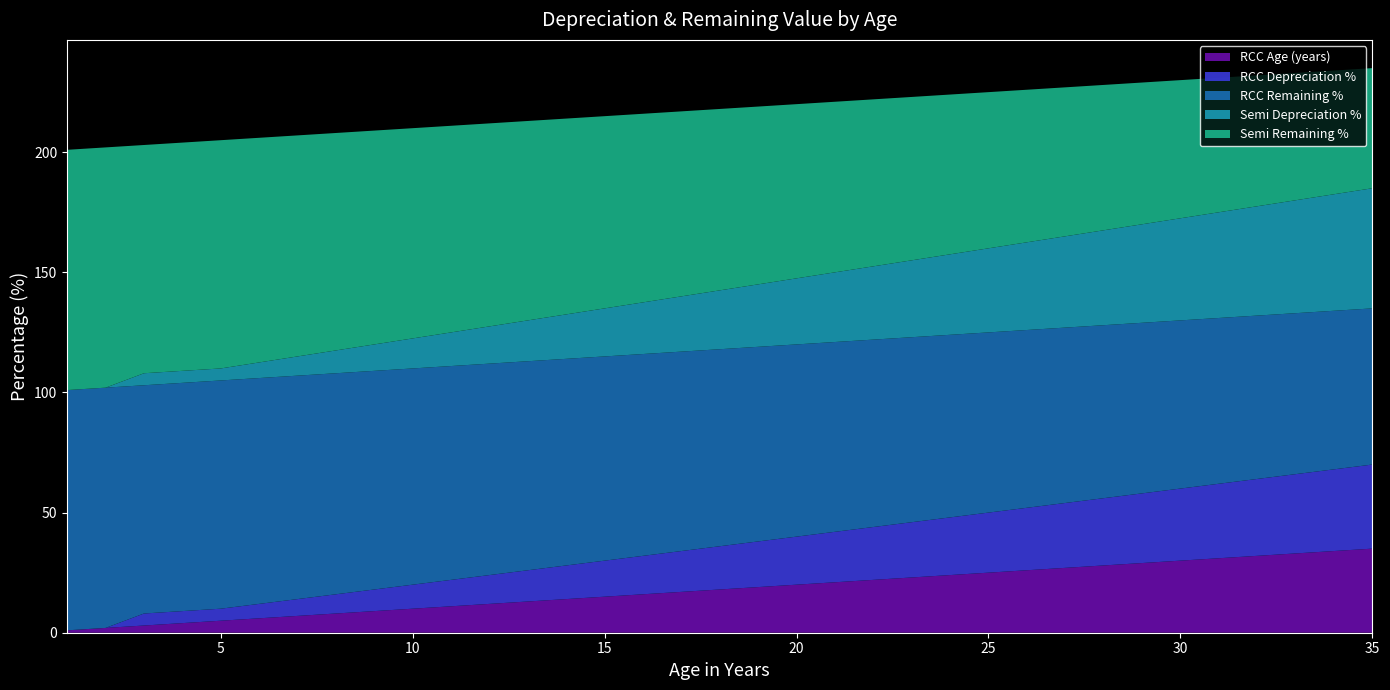

Reading left to right, extract all data points from this chart.

RCC Age (years): 1=1.0	2=2.0	3=3.0	4=4.0	5=5.0	6=6.0	7=7.0	8=8.0	9=9.0	10=10.0	11=11.0	12=12.0	13=13.0	14=14.0	15=15.0	16=16.0	17=17.0	18=18.0	19=19.0	20=20.0	21=21.0	22=22.0	23=23.0	24=24.0	25=25.0	26=26.0	27=27.0	28=28.0	29=29.0	30=30.0	31=31.0	32=32.0	33=33.0	34=34.0	35=35.0
RCC Depreciation %: 1=0.0	2=0.0	3=5.0	4=5.0	5=5.0	6=6.0	7=7.0	8=8.0	9=9.0	10=10.0	11=11.0	12=12.0	13=13.0	14=14.0	15=15.0	16=16.0	17=17.0	18=18.0	19=19.0	20=20.0	21=21.0	22=22.0	23=23.0	24=24.0	25=25.0	26=26.0	27=27.0	28=28.0	29=29.0	30=30.0	31=31.0	32=32.0	33=33.0	34=34.0	35=35.0
RCC Remaining %: 1=100.0	2=100.0	3=95.0	4=95.0	5=95.0	6=94.0	7=93.0	8=92.0	9=91.0	10=90.0	11=89.0	12=88.0	13=87.0	14=86.0	15=85.0	16=84.0	17=83.0	18=82.0	19=81.0	20=80.0	21=79.0	22=78.0	23=77.0	24=76.0	25=75.0	26=74.0	27=73.0	28=72.0	29=71.0	30=70.0	31=69.0	32=68.0	33=67.0	34=66.0	35=65.0
Semi Depreciation %: 1=0.0	2=0.0	3=5.0	4=5.0	5=5.0	6=6.5	7=8.0	8=9.5	9=11.0	10=12.5	11=14.0	12=15.5	13=17.0	14=18.5	15=20.0	16=21.5	17=23.0	18=24.5	19=26.0	20=27.5	21=29.0	22=30.5	23=32.0	24=33.5	25=35.0	26=36.5	27=38.0	28=39.5	29=41.0	30=42.5	31=44.0	32=45.5	33=47.0	34=48.5	35=50.0
Semi Remaining %: 1=100.0	2=100.0	3=95.0	4=95.0	5=95.0	6=93.5	7=92.0	8=90.5	9=89.0	10=87.5	11=86.0	12=84.5	13=83.0	14=81.5	15=80.0	16=78.5	17=77.0	18=75.5	19=74.0	20=72.5	21=71.0	22=69.5	23=68.0	24=66.5	25=65.0	26=63.5	27=62.0	28=60.5	29=59.0	30=57.5	31=56.0	32=54.5	33=53.0	34=51.5	35=50.0